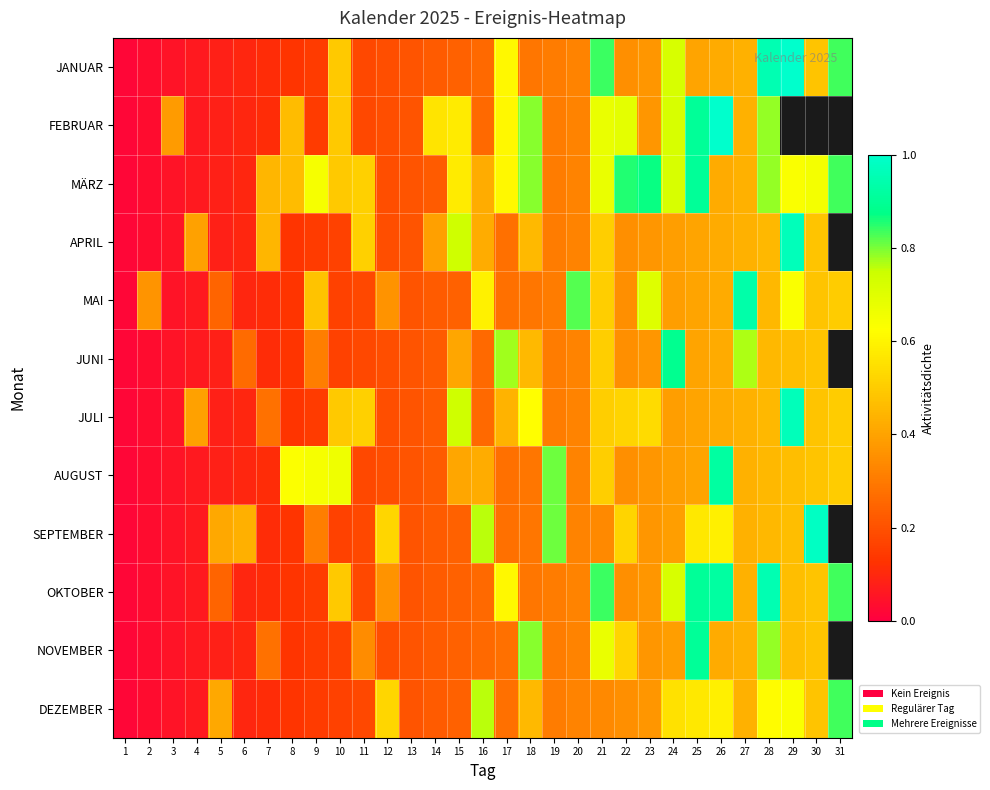

At which category is the sum across all series the highest?

28